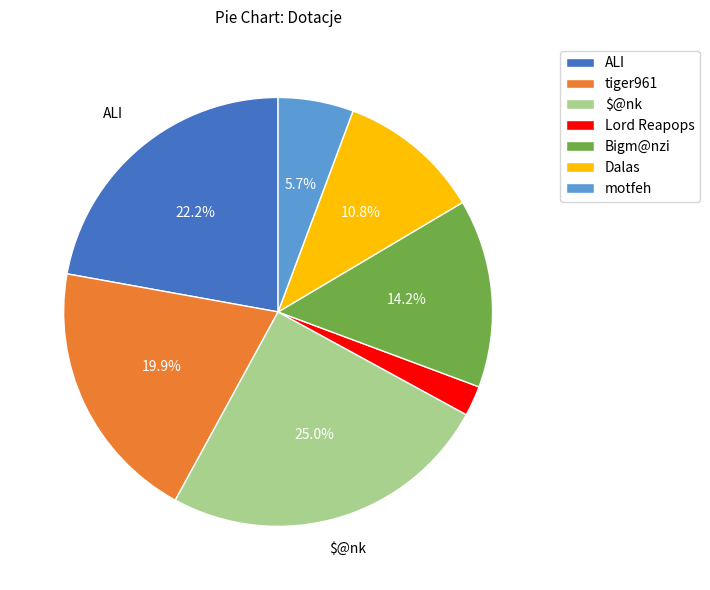

Count the number of slices in the pie.

7